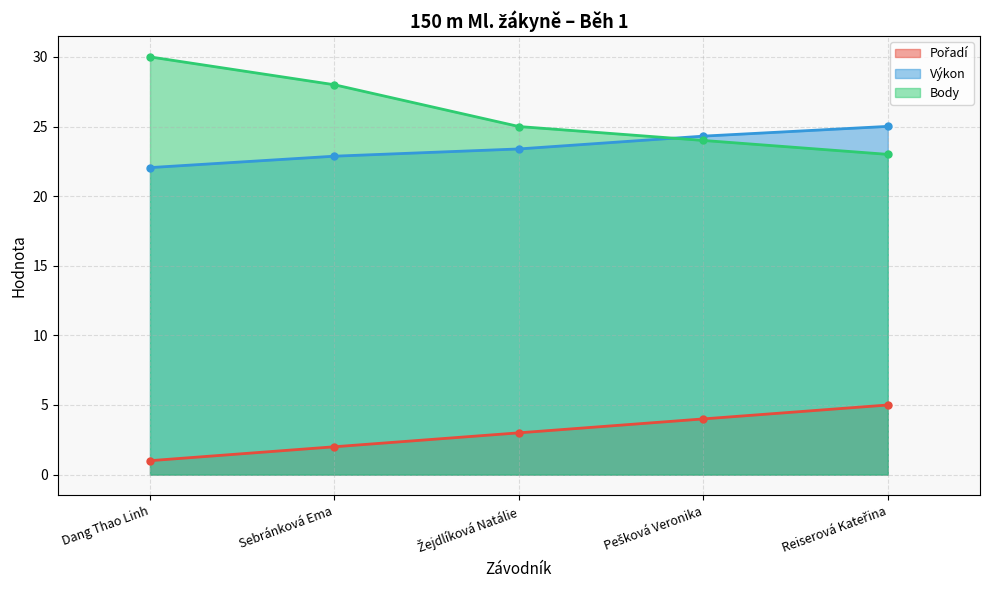

Does the chart display data point markers on the line(s)?

Yes